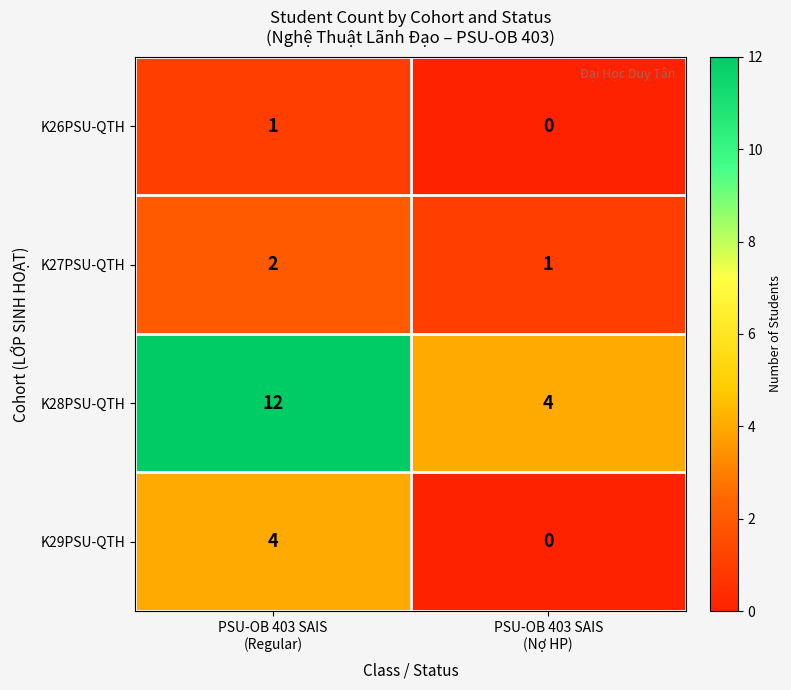

Rank the series by their maximum value, from lowest to highest.

K26PSU-QTH, K27PSU-QTH, K29PSU-QTH, K28PSU-QTH